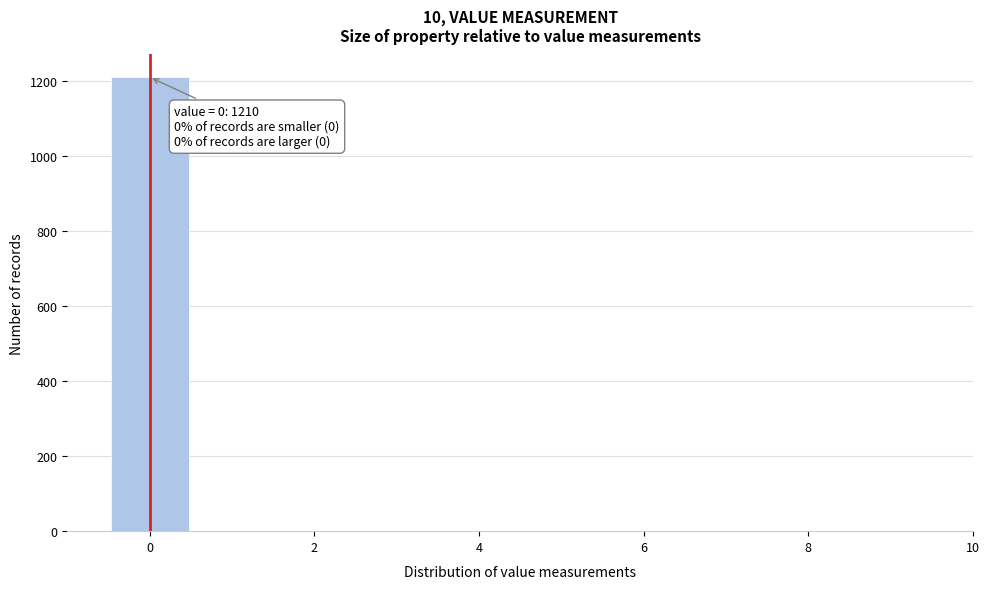

Over which range of the x-axis is the bar tallest?

-0.5 to 0.5